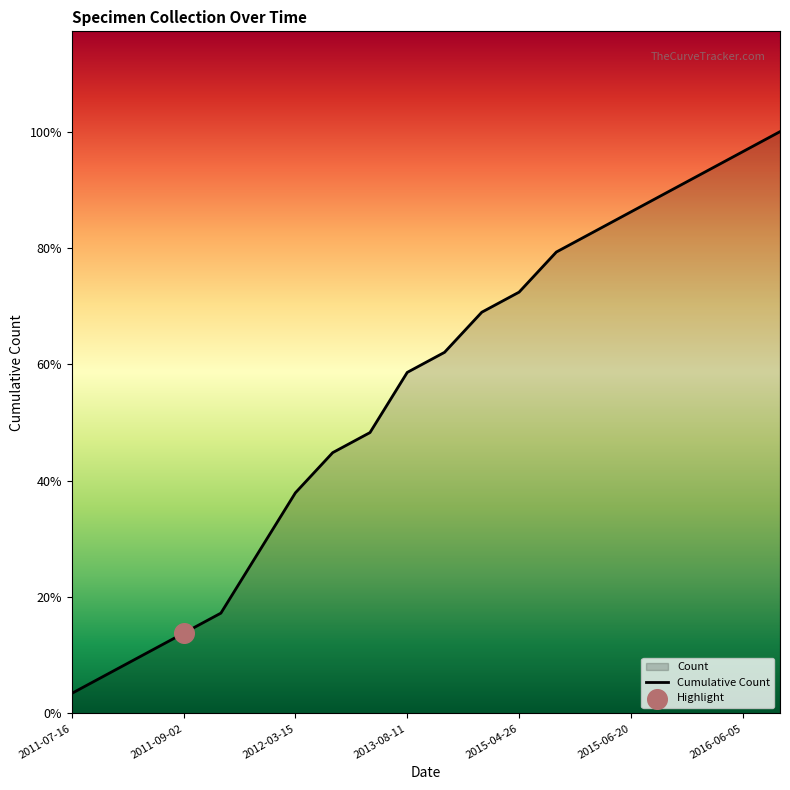

What is the change in value from 2012-03-15 to 16?

+23